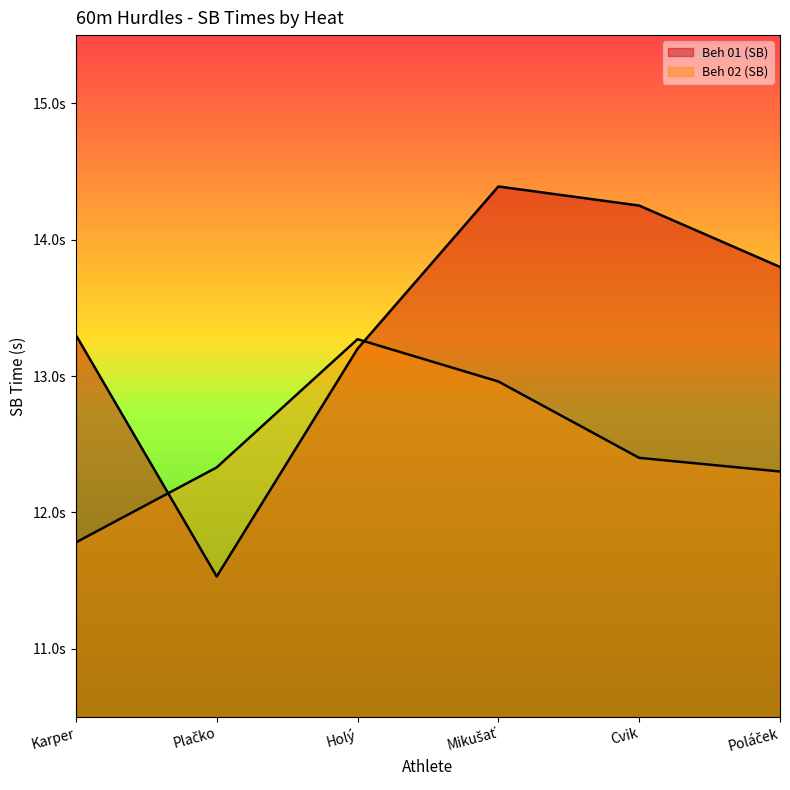

How many values in the Beh 02 (SB) series are below 12?

1